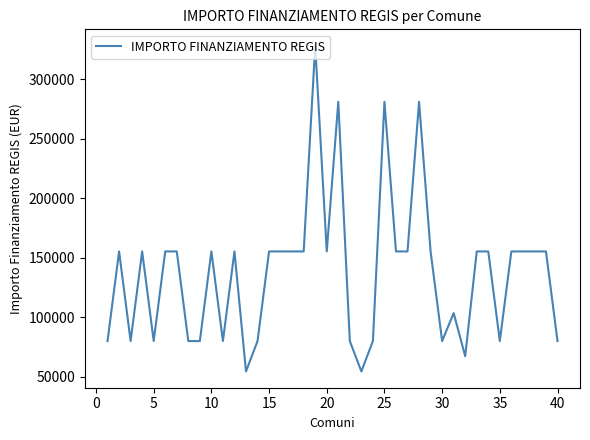

What is the minimum value shown in the chart?

54412